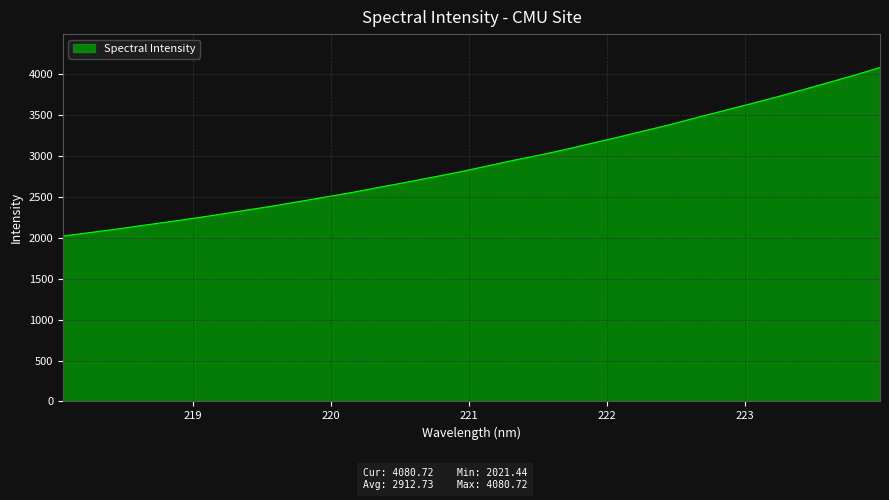

What is the smallest value displayed?

2021.4